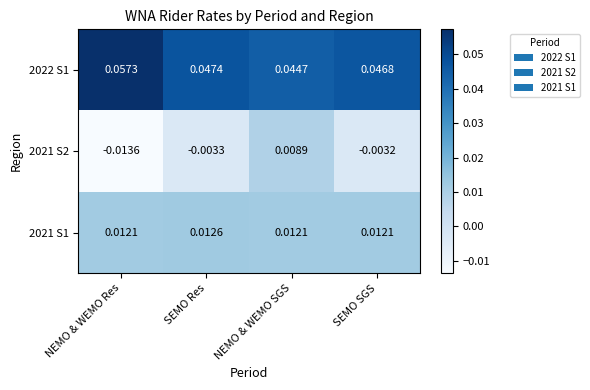

At which label is 2022 S1 closest to 0?

NEMO & WEMO SGS